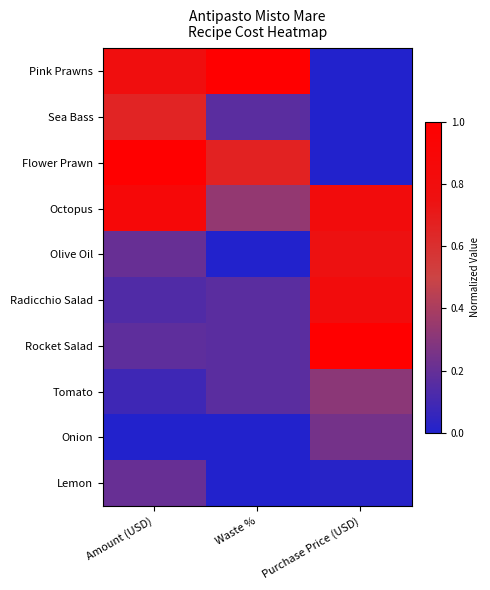

List the series in order of their peak value, lowest first.

Lemon, Onion, Tomato, Sea Bass, Olive Oil, Radicchio Salad, Octopus, Pink Prawns, Flower Prawn, Rocket Salad